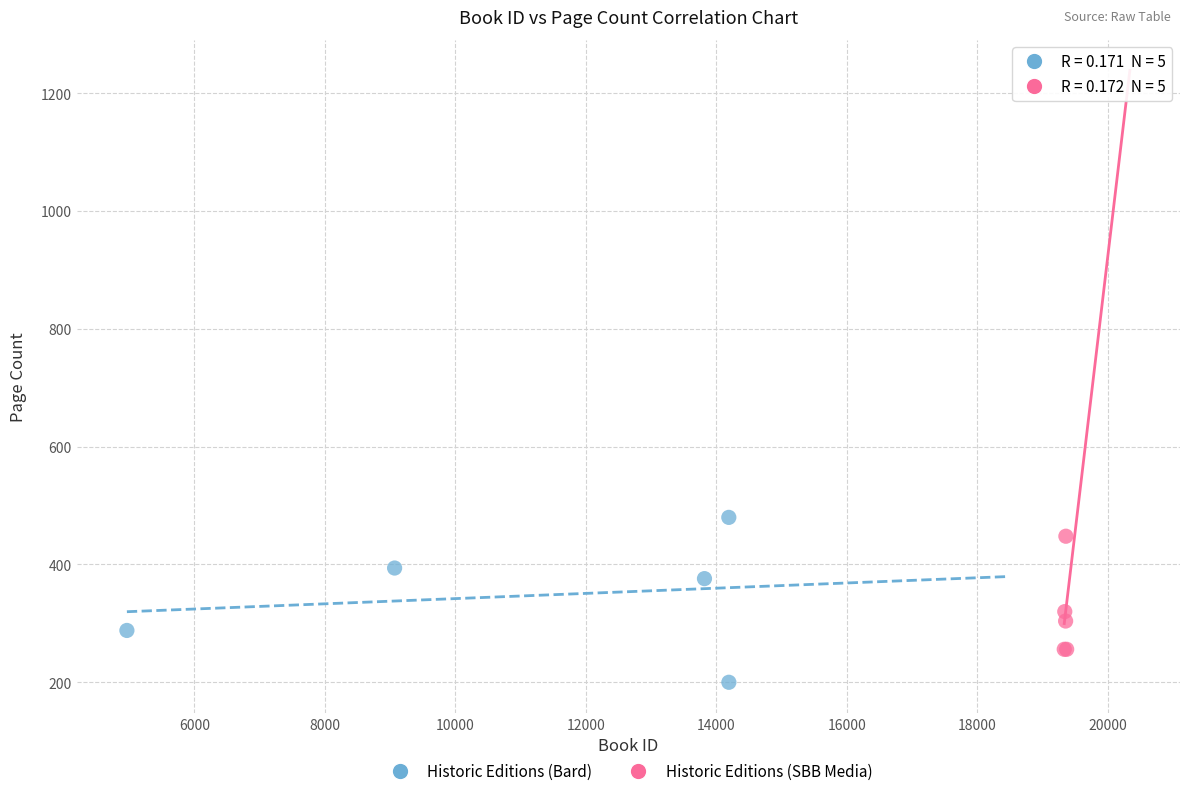

Which series has the widest spread of Y values?

Historic Editions (Bard)